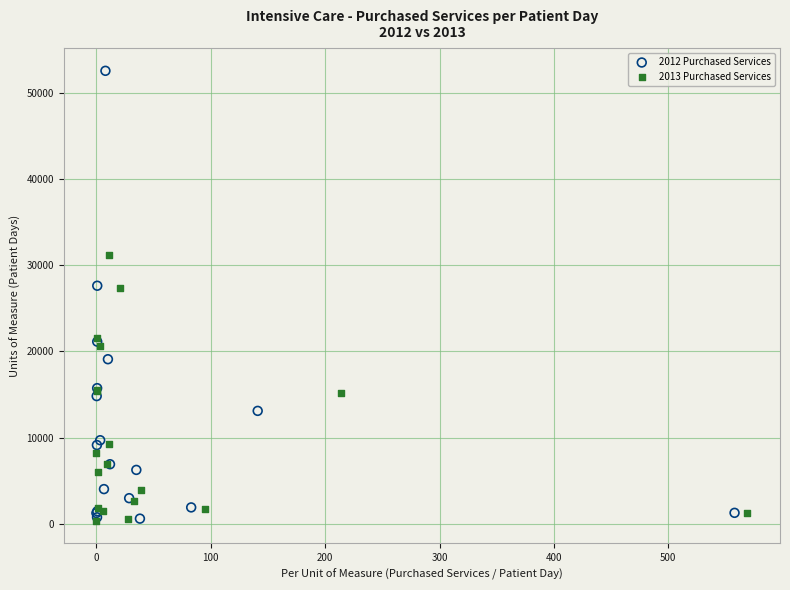

Which series has the largest Y range (max minus min)?

2012 Purchased Services